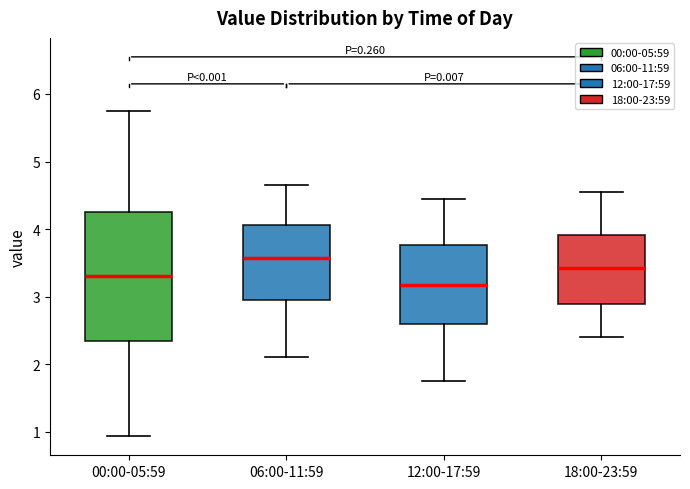

Reading left to right, transcribe this box plot: for each box, give where its median line is, the range the box spans, and where its two whiskers end, as read against the y-axis. The values are not printed on the chart, so give them approximately, as read against the axis.

00:00-05:59: median 3.3, box 2.3 to 4.3, whiskers 0.9 to 5.8
06:00-11:59: median 3.6, box 3.0 to 4.1, whiskers 2.1 to 4.7
12:00-17:59: median 3.2, box 2.6 to 3.8, whiskers 1.8 to 4.5
18:00-23:59: median 3.4, box 2.9 to 3.9, whiskers 2.4 to 4.6